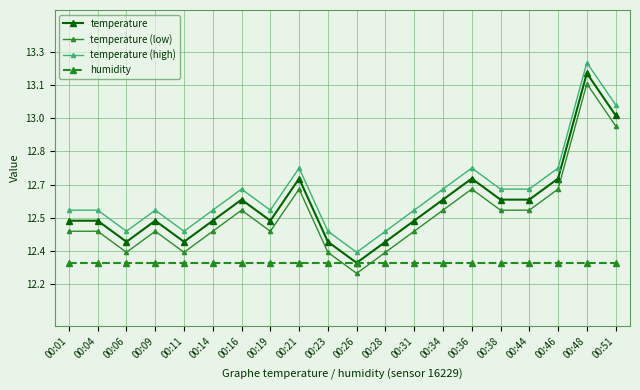

At which category does the chart reach its minimum across all series?

00:26